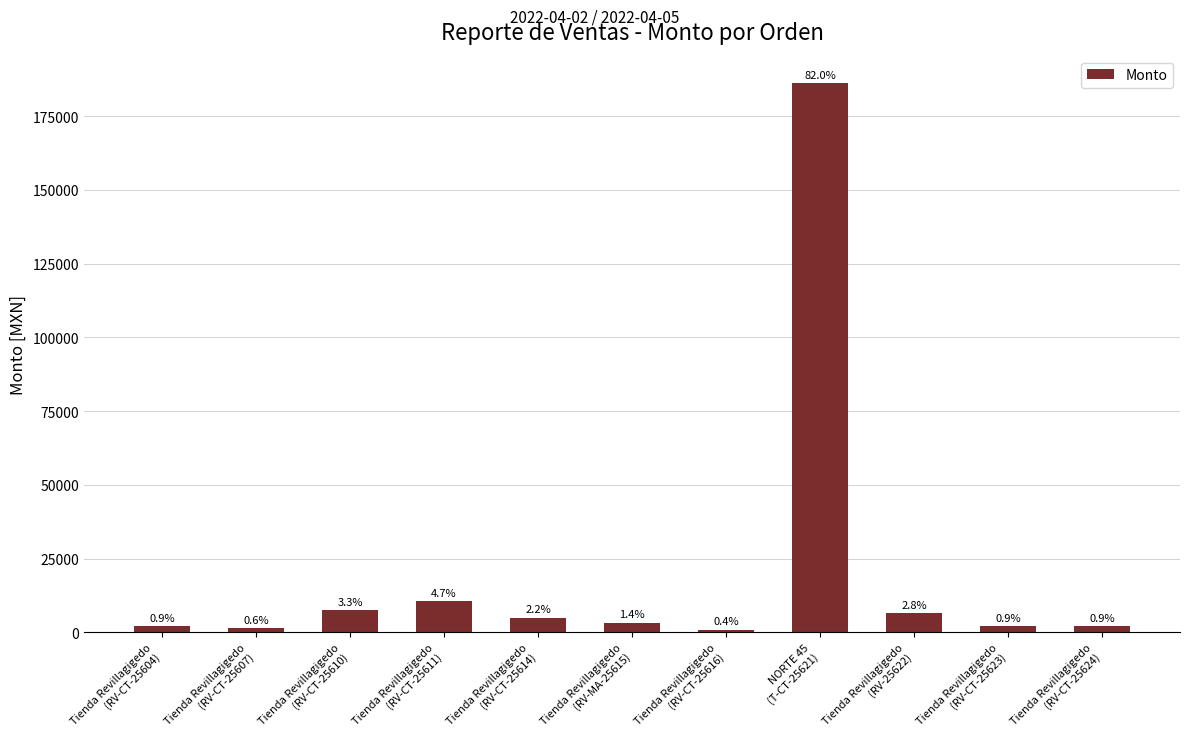

True or false: the data shows 6400 at Tienda Revillagigedo
(RV-25622).

True